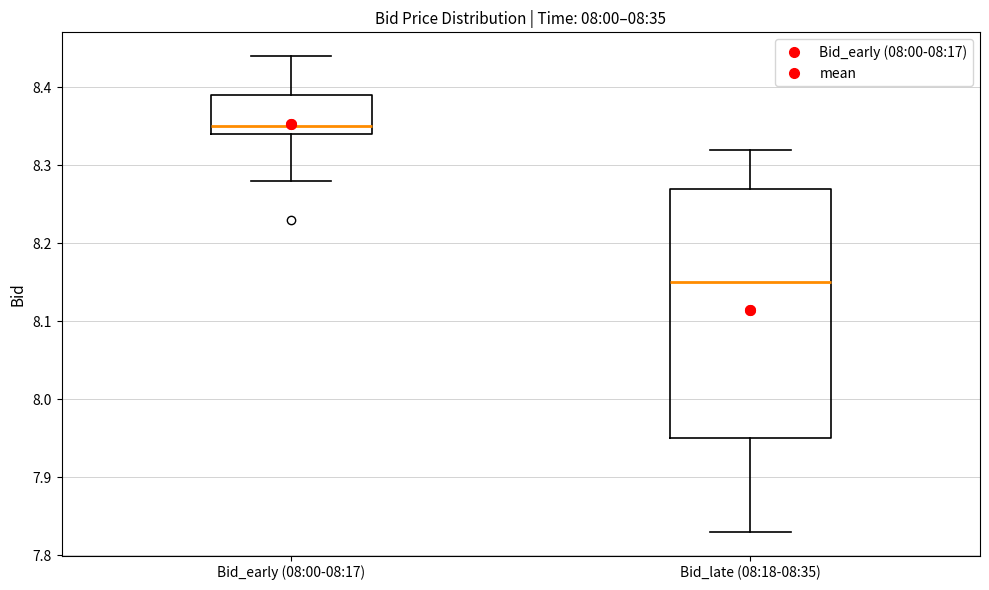

Where does the lower whisker of the box for Bid_early (08:00-08:17) end on the y-axis? The values are not printed on the chart, so give them approximately, as read against the axis.

8.28